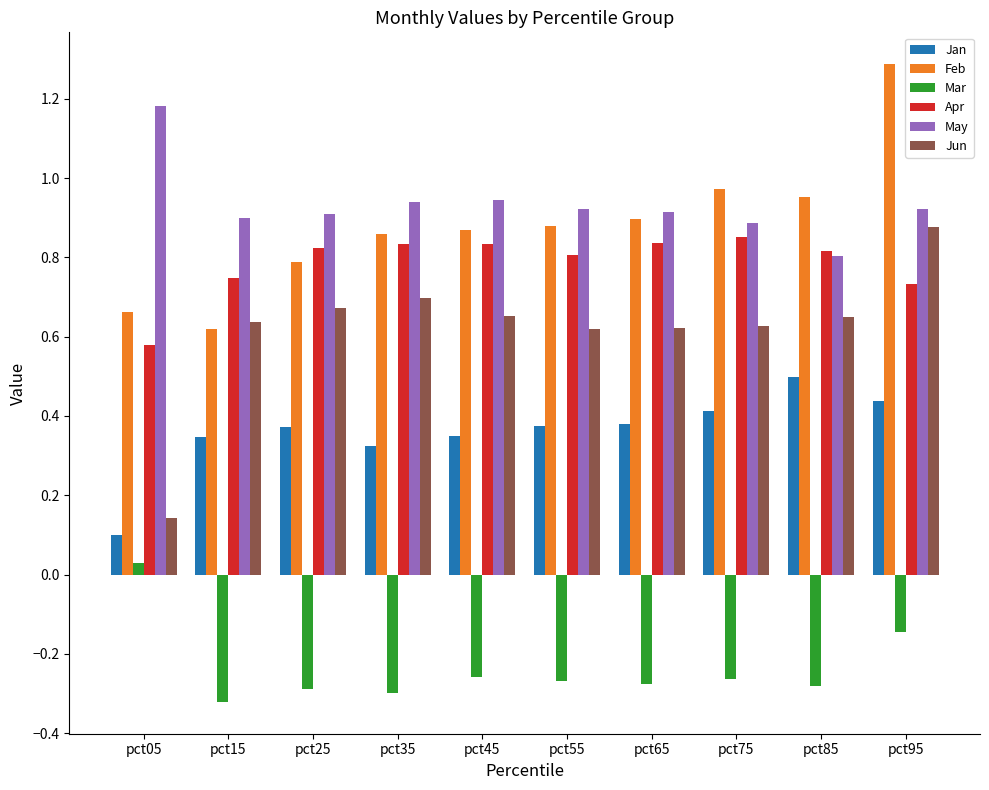

Count the number of categories in the chart.

10